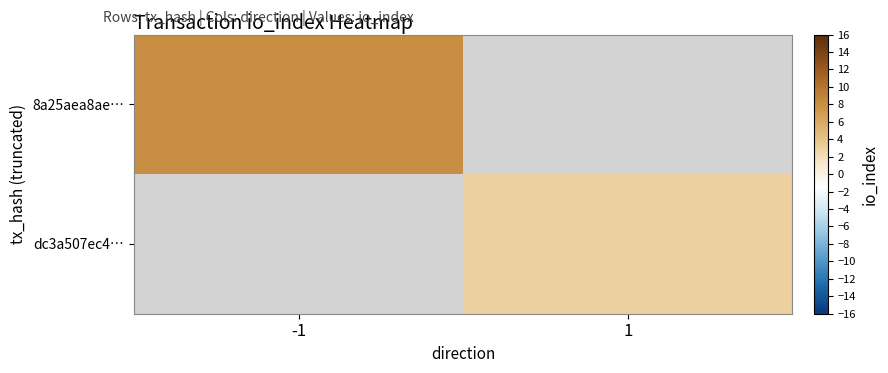

List the labels in order of dc3a507ec4… value, smallest first.

-1, 1